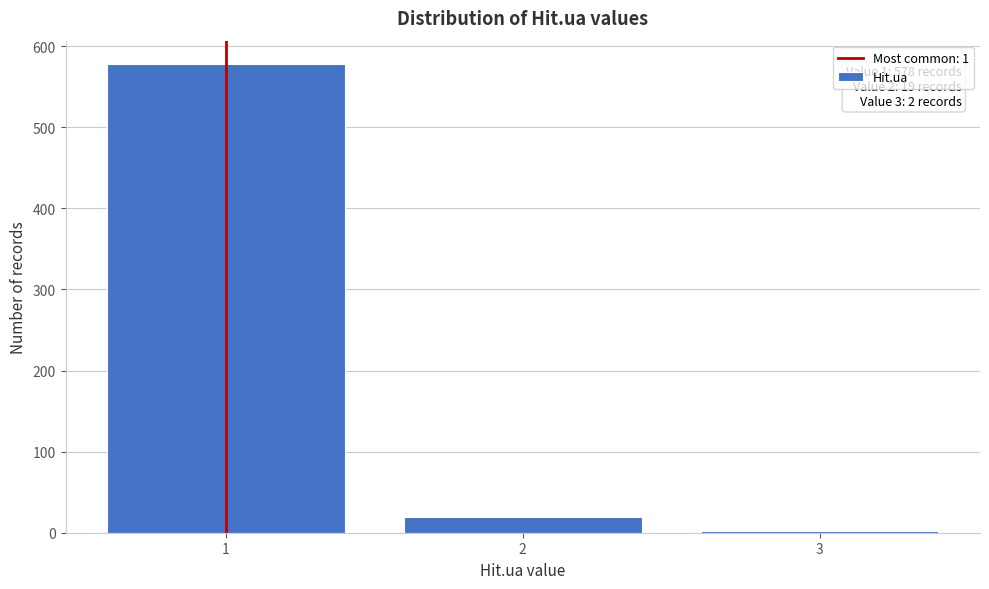

Reading left to right, list all the values displayed in this chart.

578	19	2